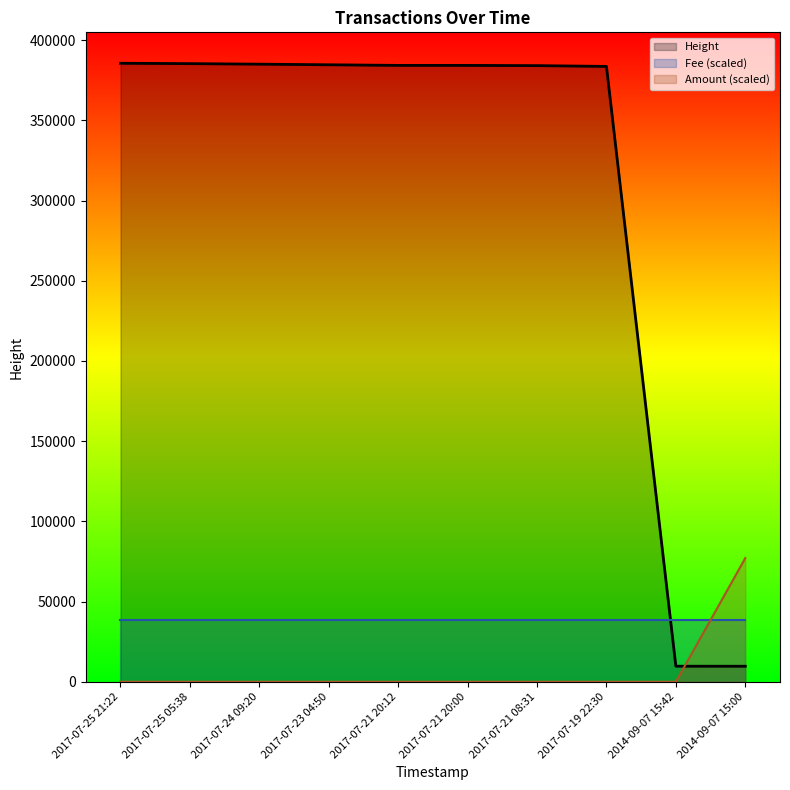

At how many categories does at least one series exceed 182983?

8